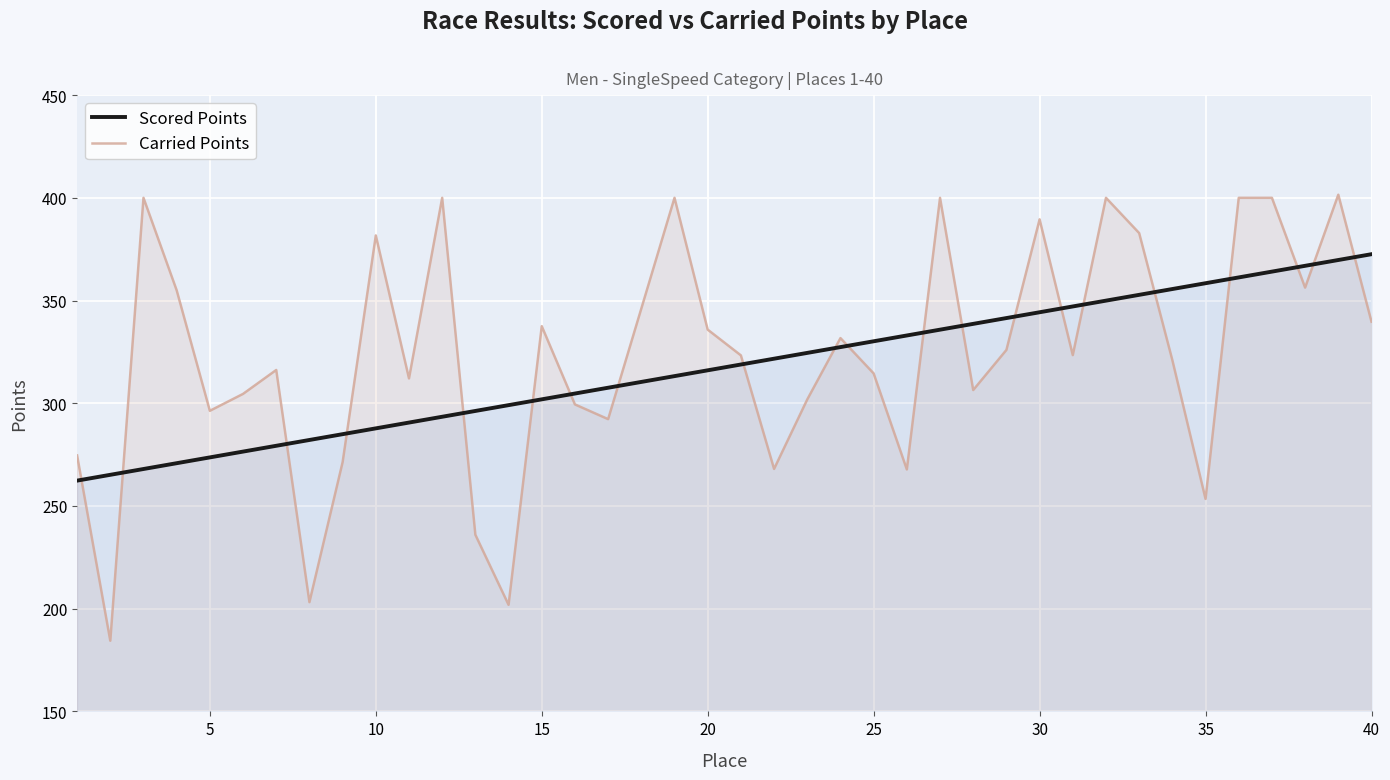

Which series has the widest spread of values?

Carried Points